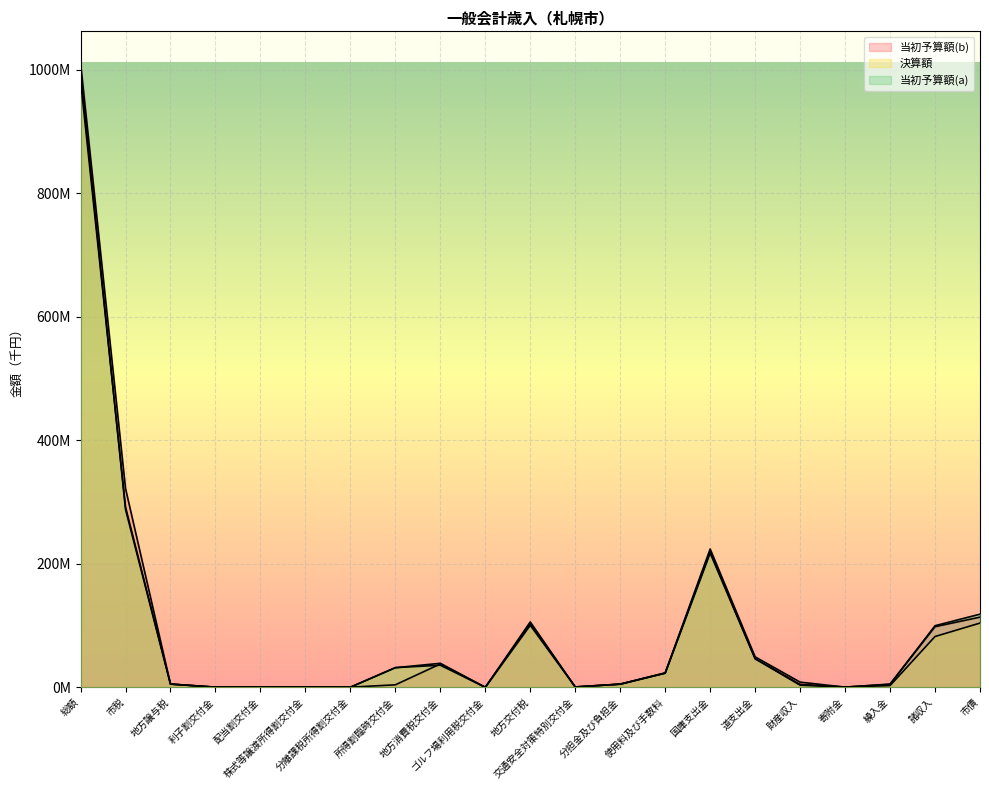

True or false: 当初予算額(b) has a value of 7782213 at 地方譲与税.

False